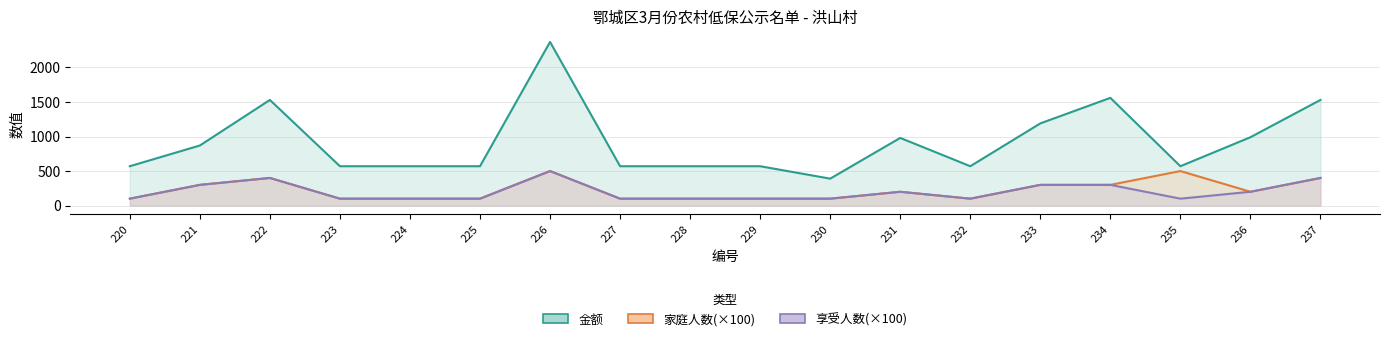

Is it true that 金额 equals 570 at 224?

True